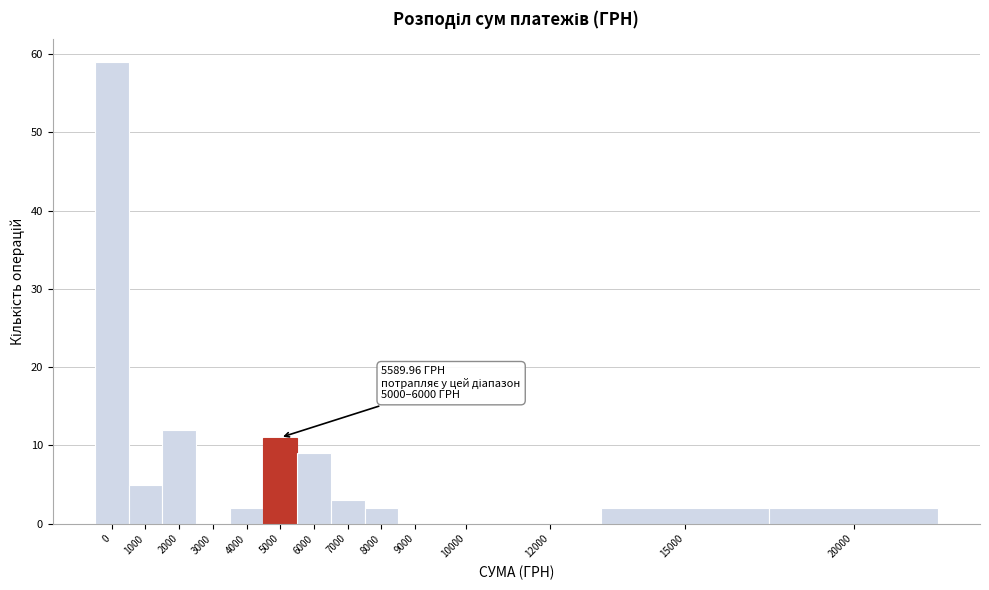

Reading left to right, what are all the values shown in this chart?

0=59	1000=5	2000=12	3000=0	4000=2	5000=11	6000=9	7000=3	8000=2	9000=0	10000=0	12000=0	15000=2	20000=2